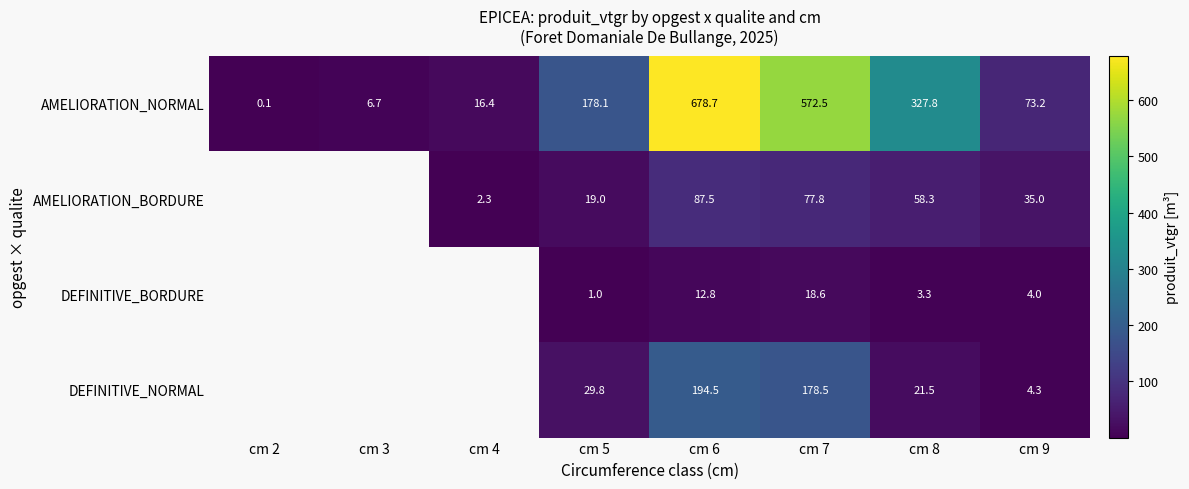

Between cm 4 and cm 6, which is larger?

cm 6